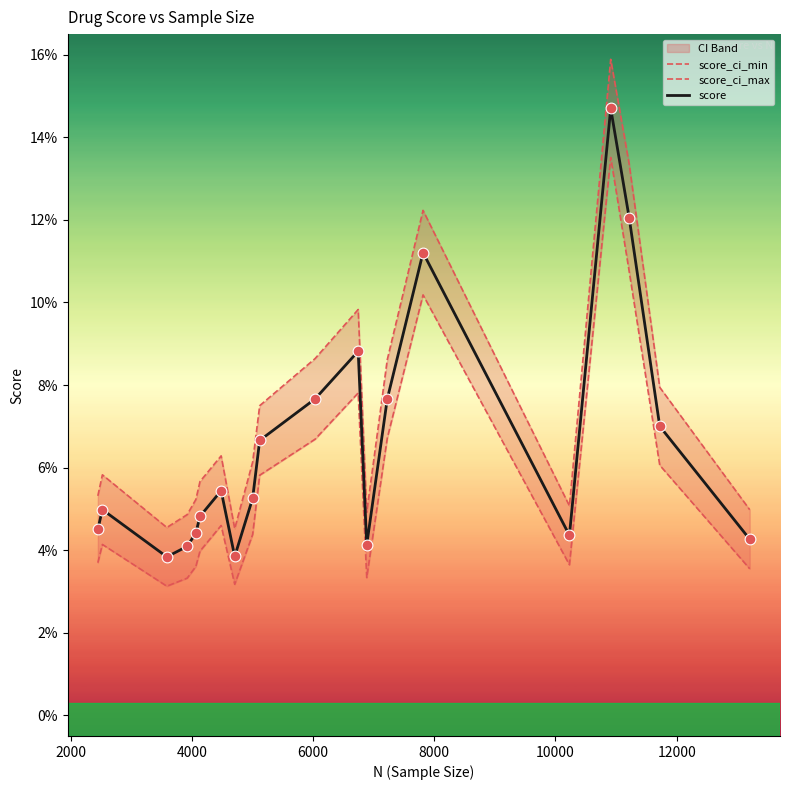

At how many categories does at least one series exceed 0?

20